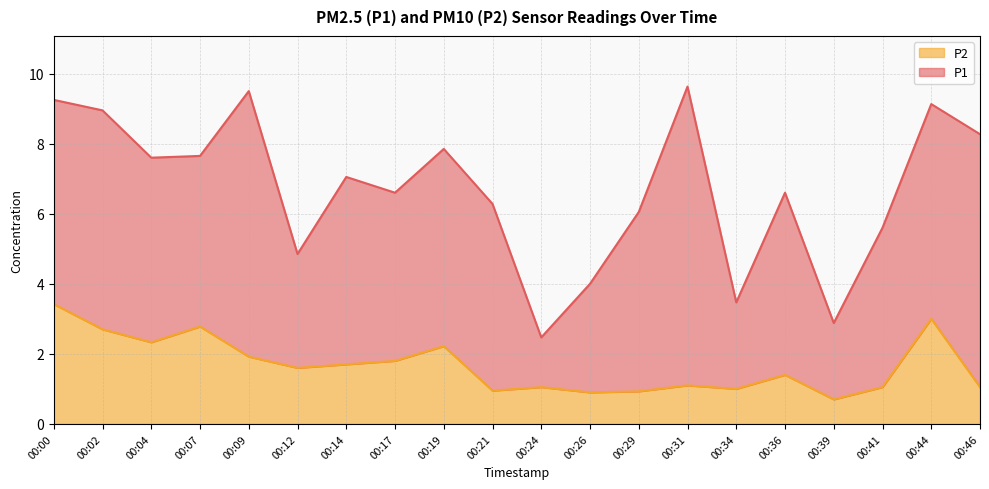

What is the maximum value for P2?

3.4